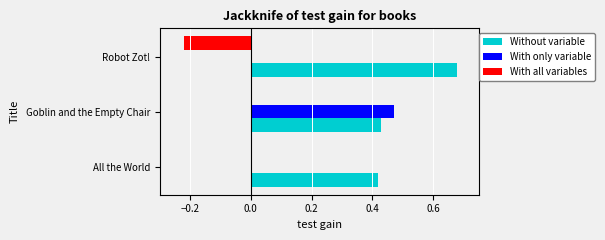

The value of With all variables at Robot Zot! is -0.1. True or false?

False